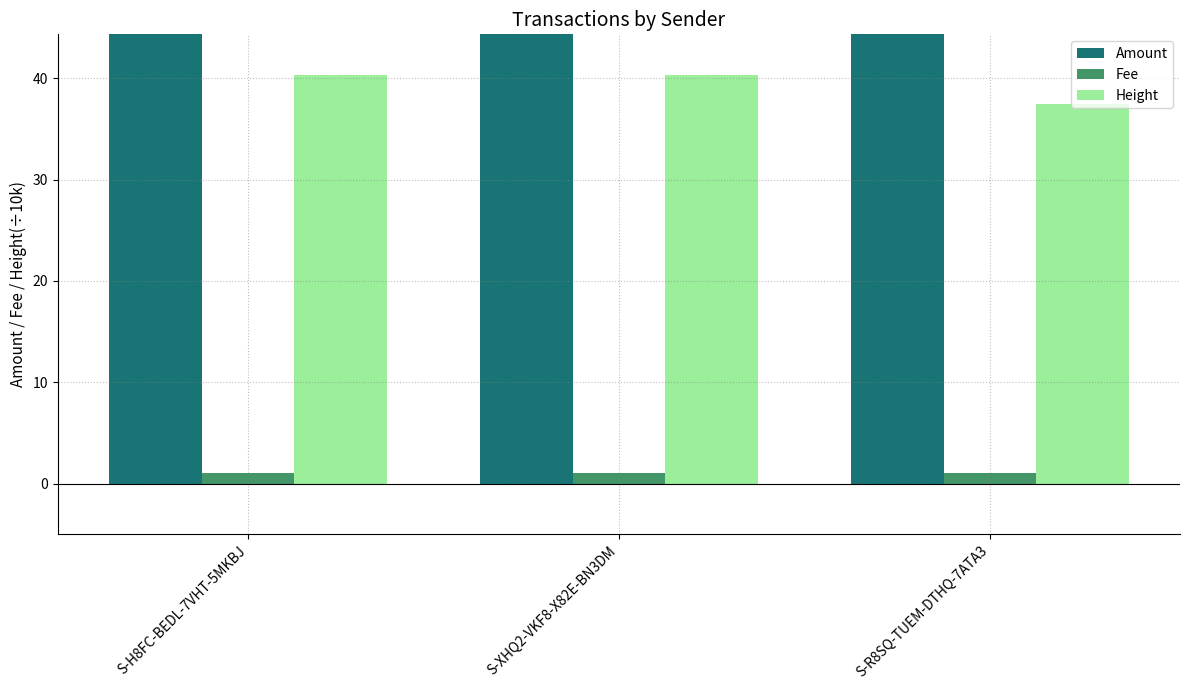

Which category has the lowest value in the Fee series?

S-H8FC-BEDL-7VHT-5MKBJ